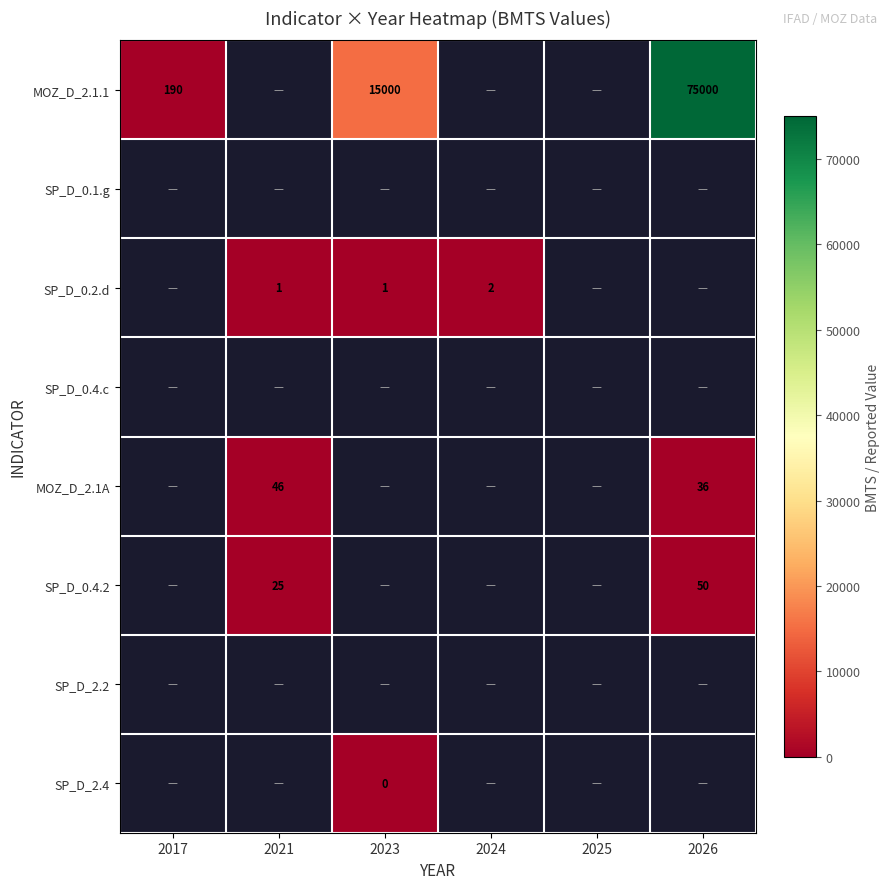

Is it true that MOZ_D_2.1.1 equals 190 at 2017?

True